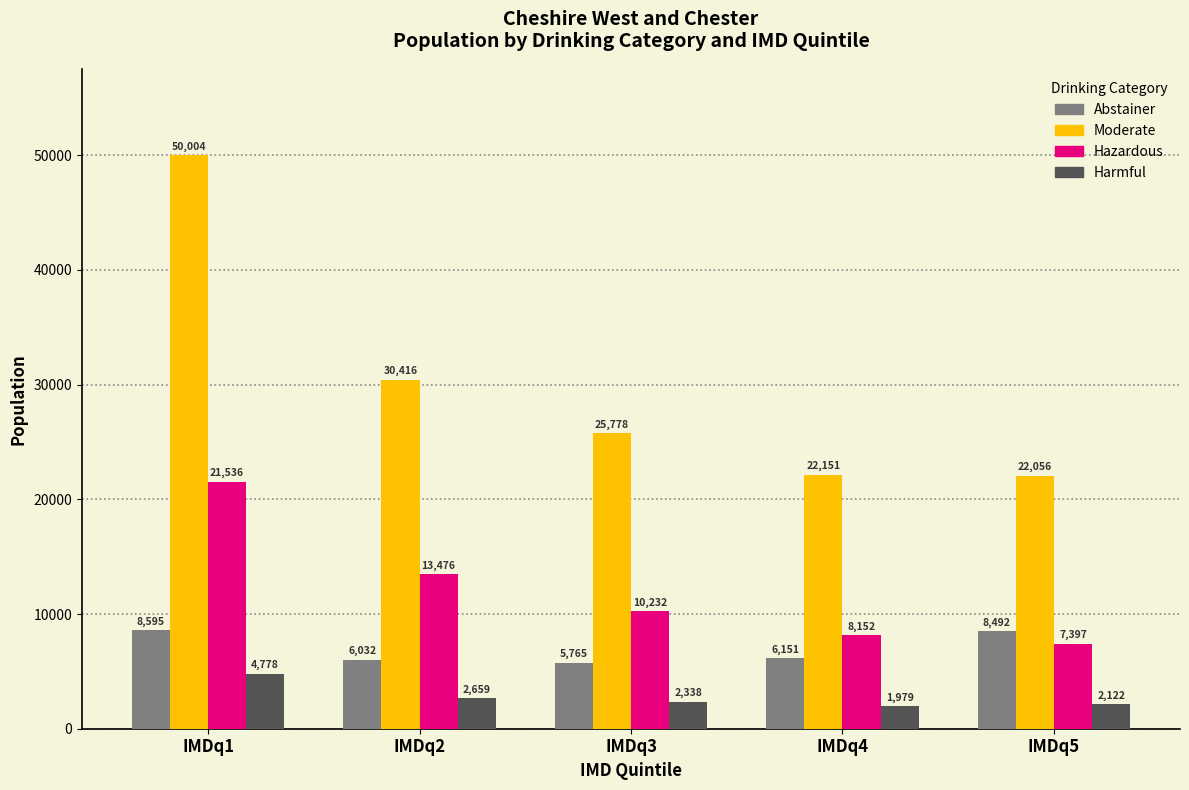

True or false: Abstainer has a value of 6151 at IMDq4.

True